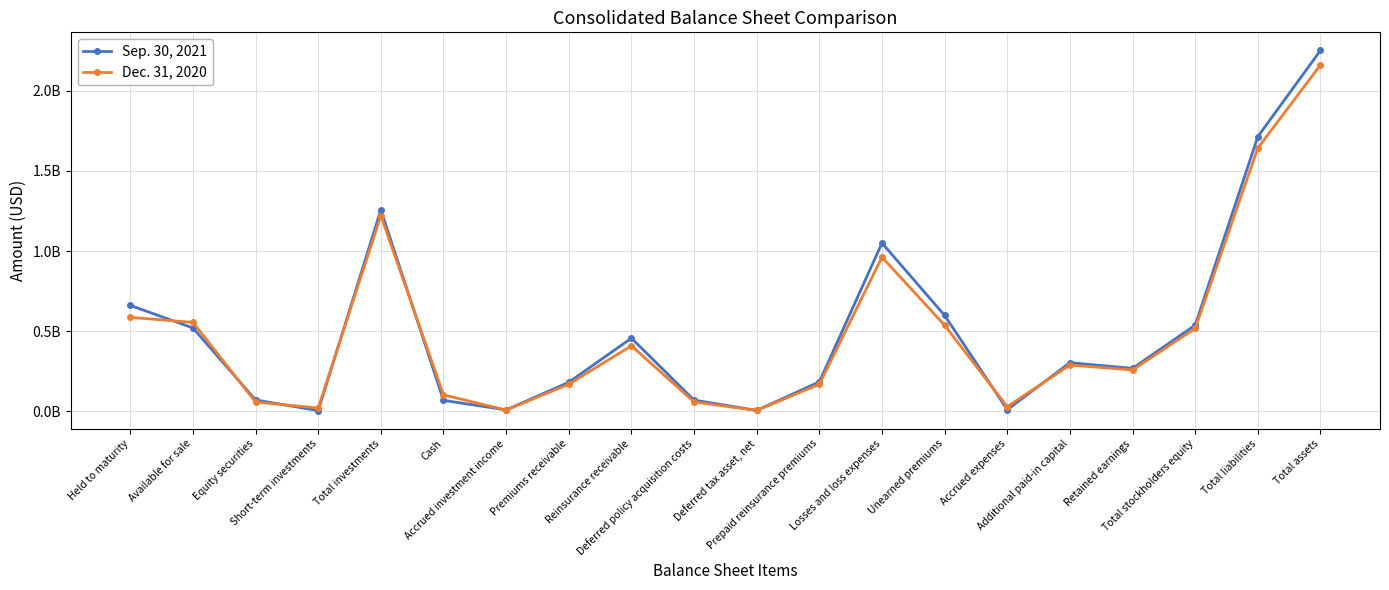

Does the chart display data point markers on the line(s)?

Yes